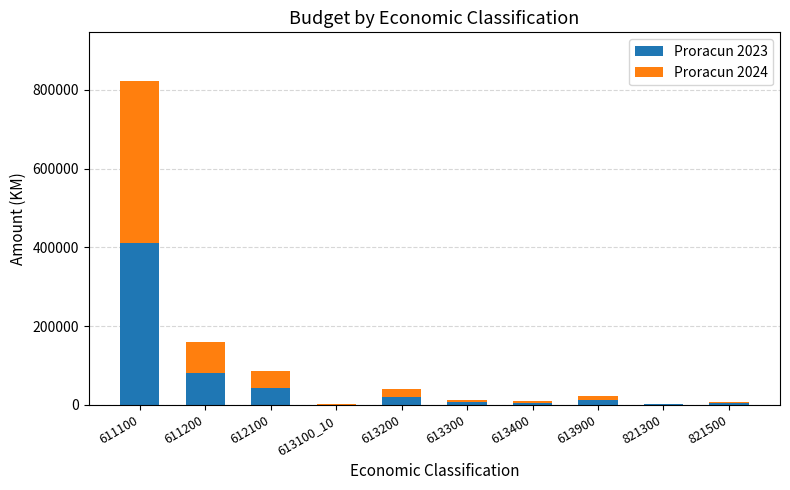

Count the number of categories in the chart.

10